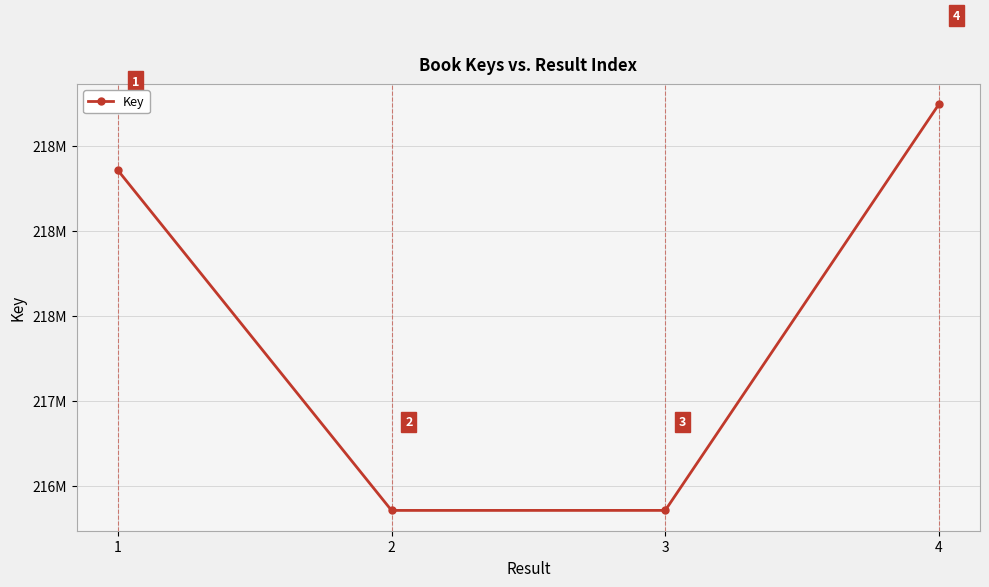

Which category has the lowest value across all series?

2